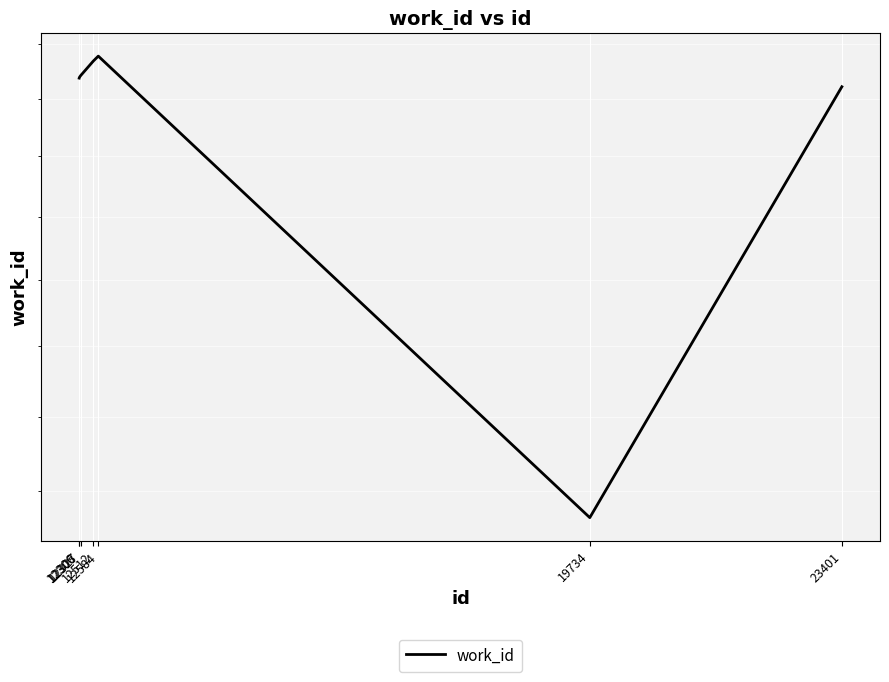

What is the average value?

4499